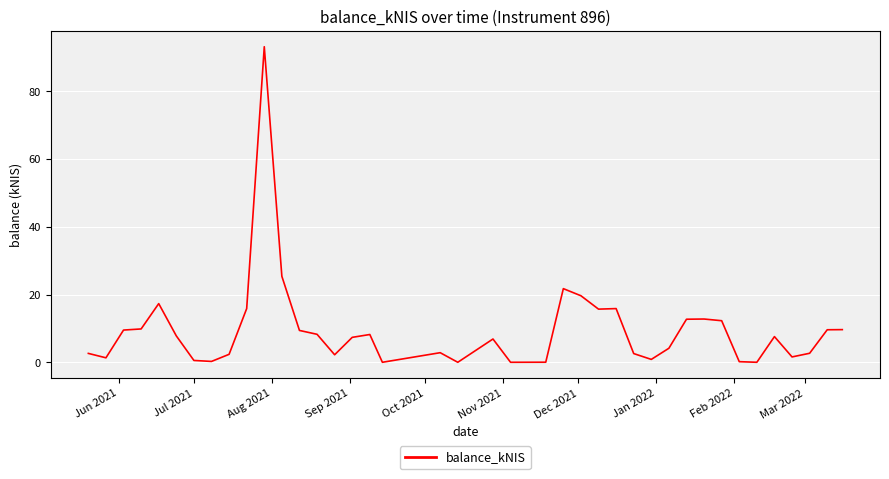

What is the greatest value displayed?

93.2